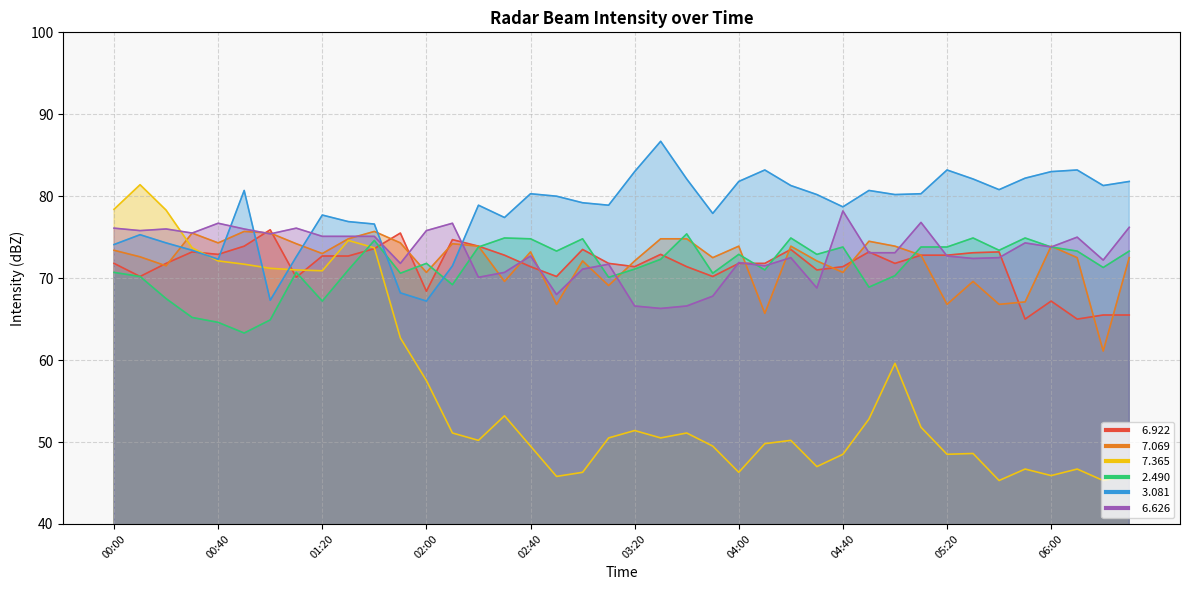

How many intersections are there between   2.490 and   3.081?

2